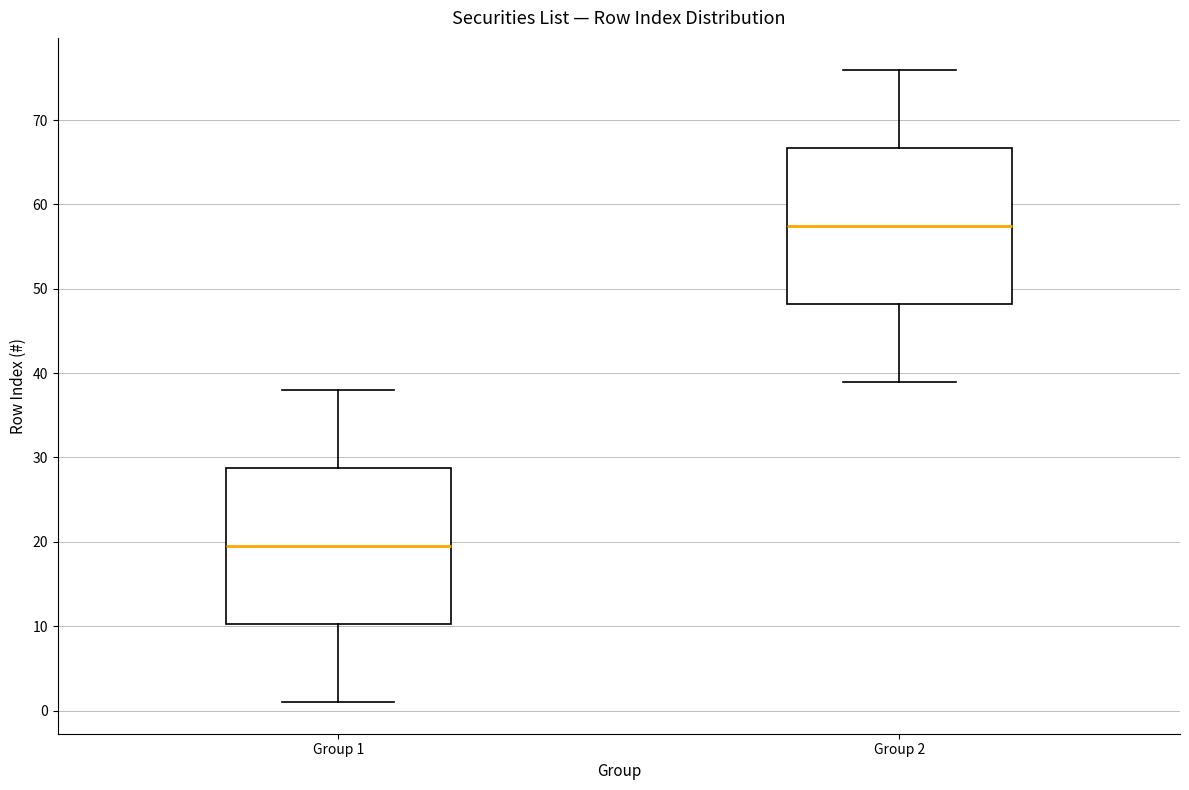

Where does the upper whisker of the box for Group 1 end on the y-axis? The values are not printed on the chart, so give them approximately, as read against the axis.

38